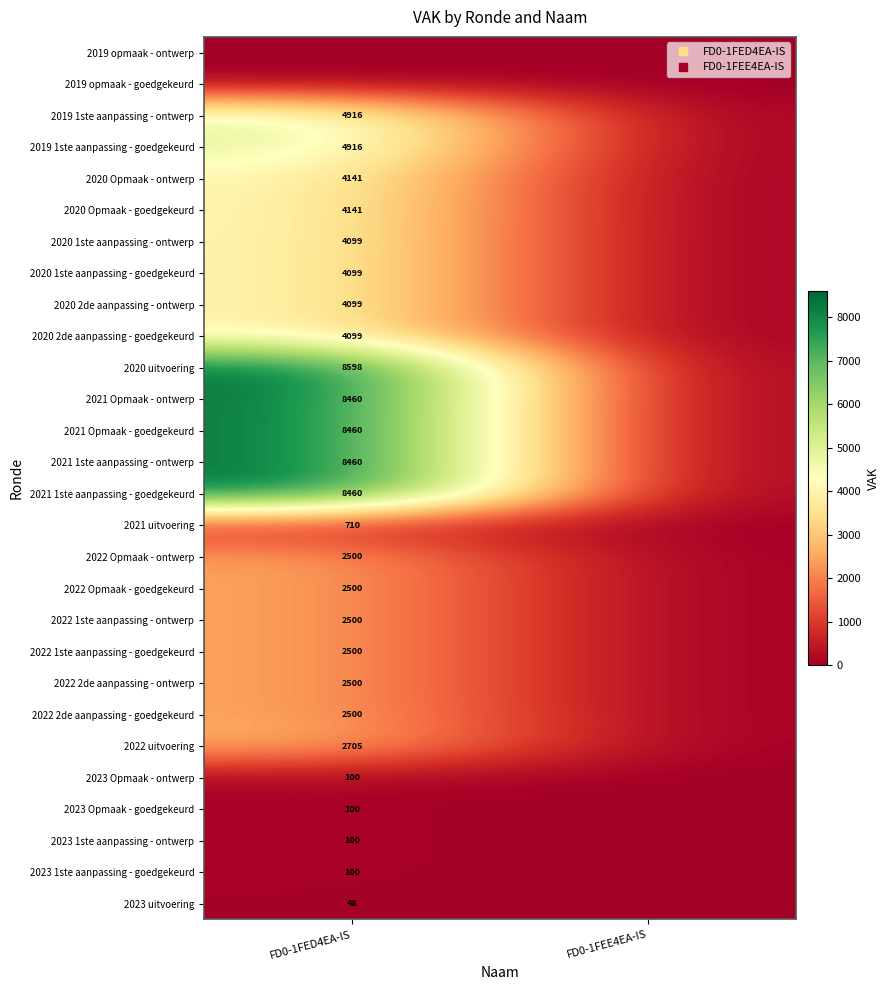

What is the total value across all series at FD0-1FED4EA-IS?

95811